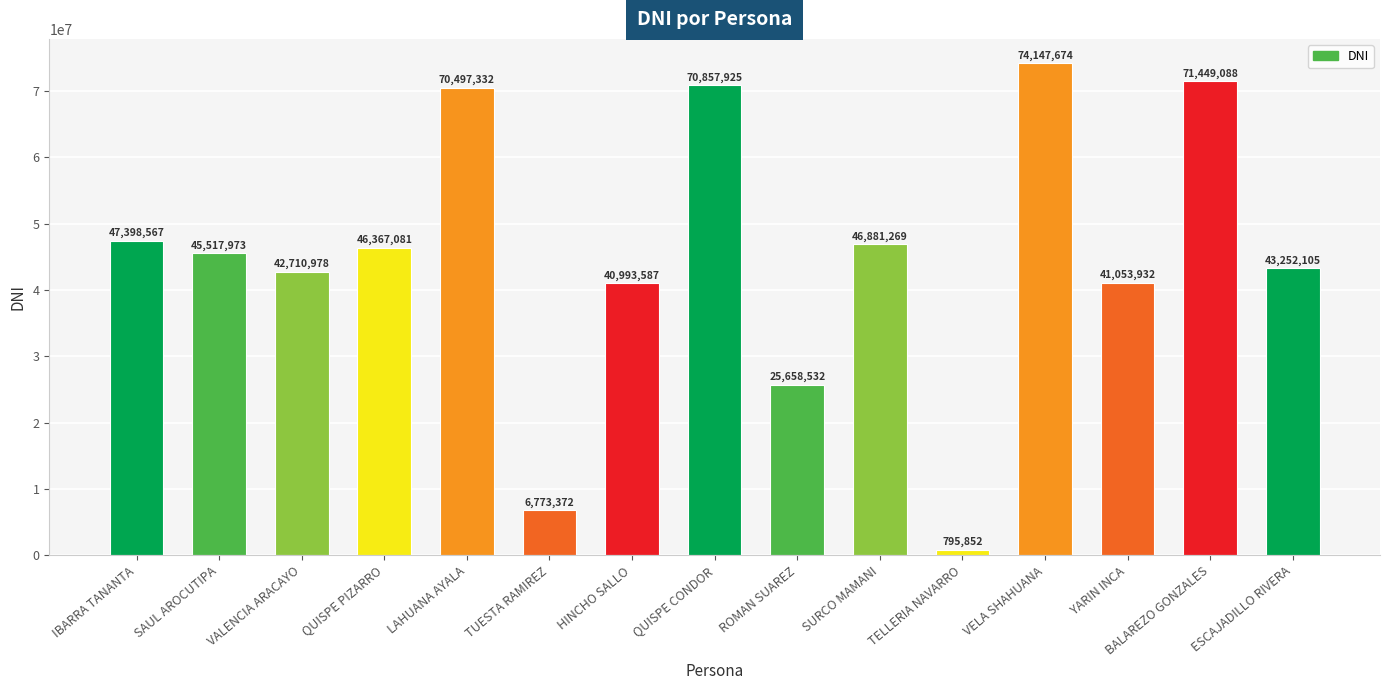

At which label is the value closest to 37471763?

HINCHO SALLO